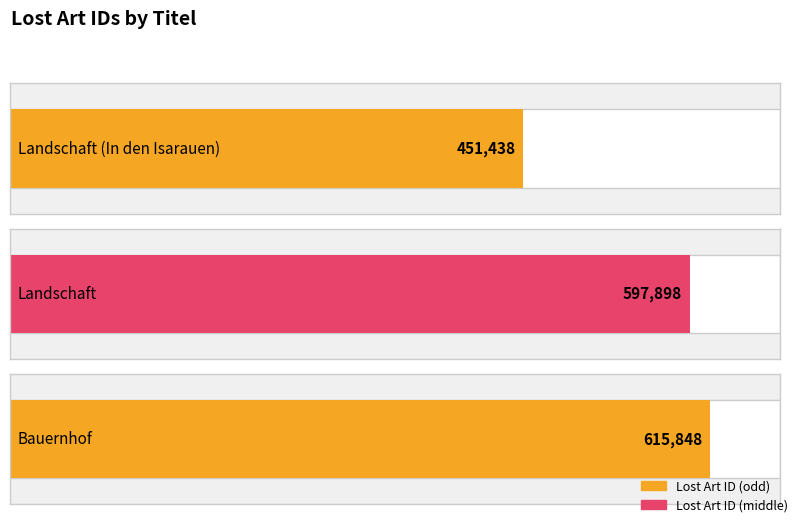

What is the sum of all values?

1665184